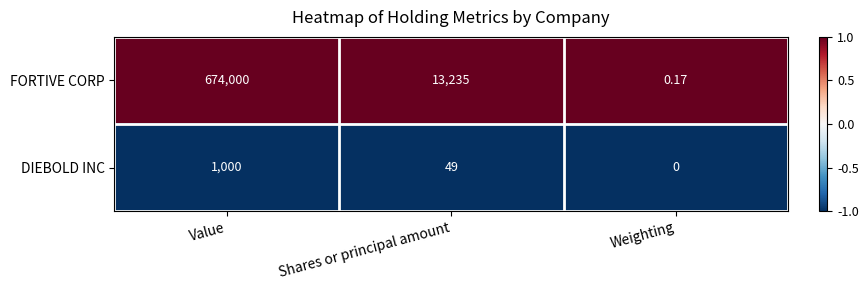

At which label does FORTIVE CORP reach its minimum?

Weighting